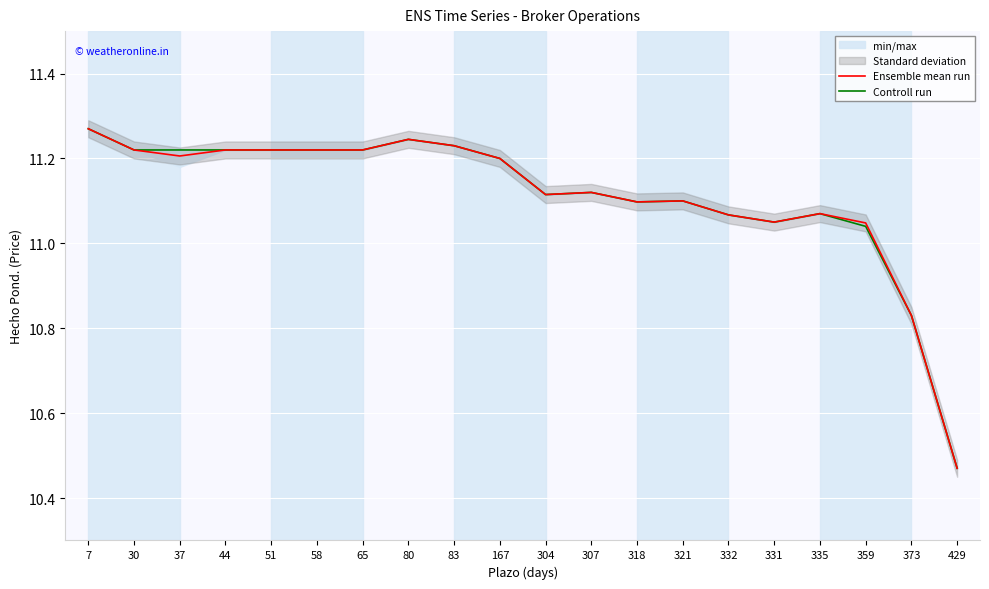

What is the sum of all Ensemble mean run values?

222.2